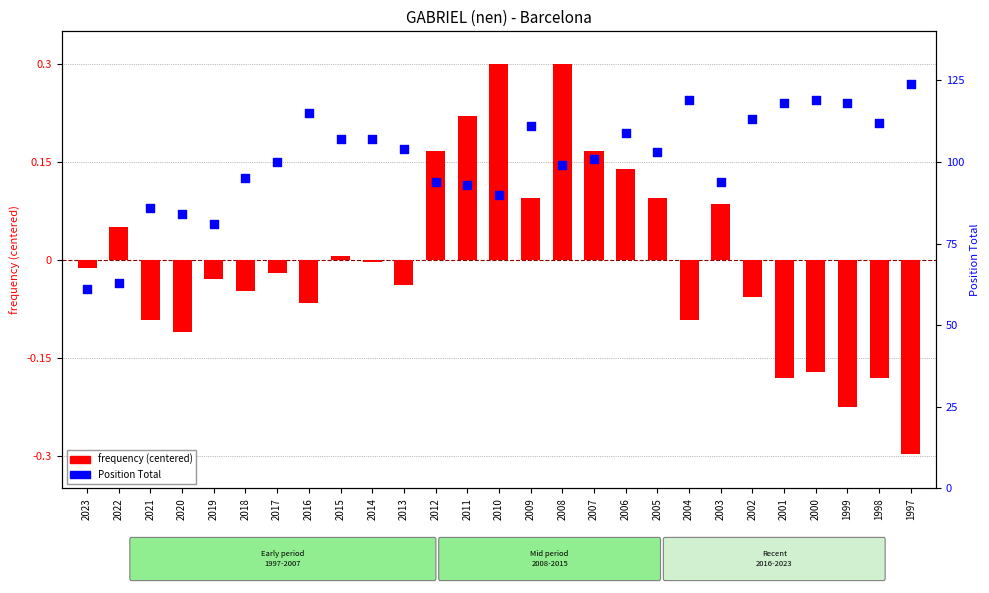

At which category is the sum across all series the highest?

1997